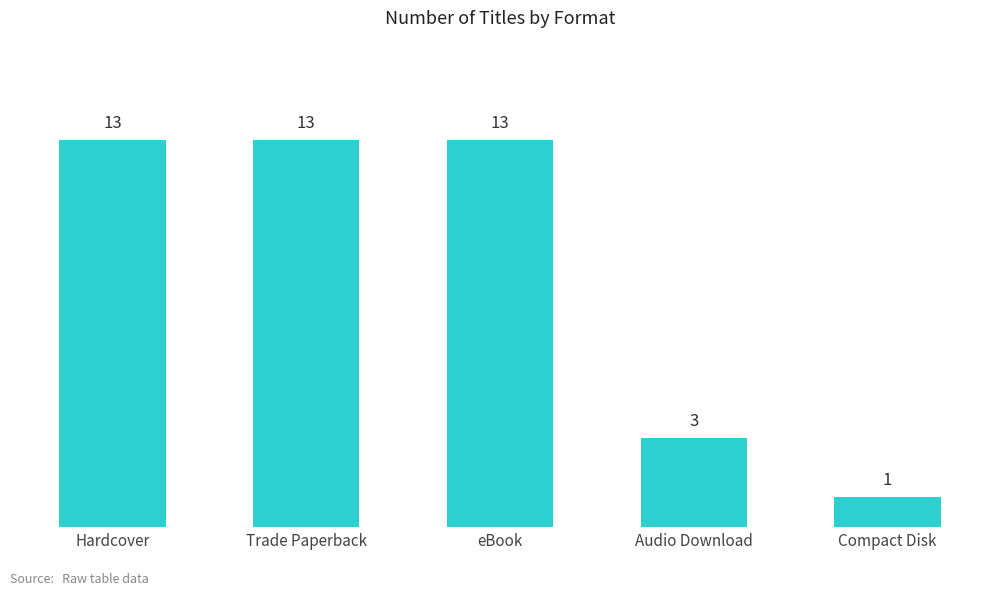

What is the label of the 2nd bar from the right?

Audio Download